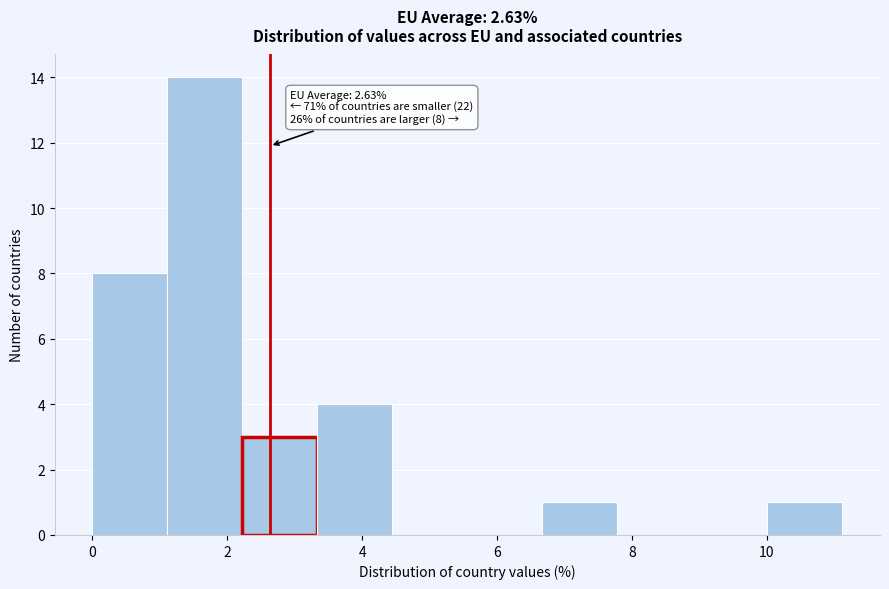

Over which range of the x-axis is the bar tallest?

1.2 to 2.2